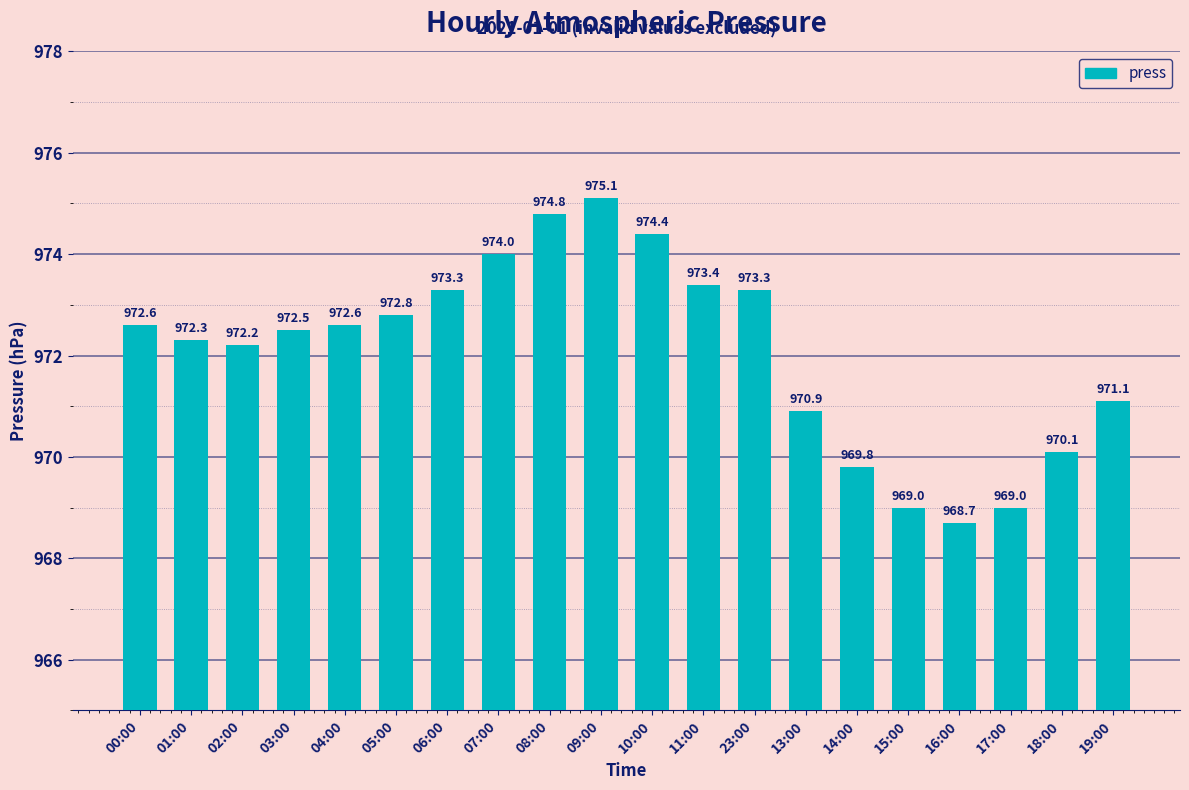

Count the number of categories in the chart.

20